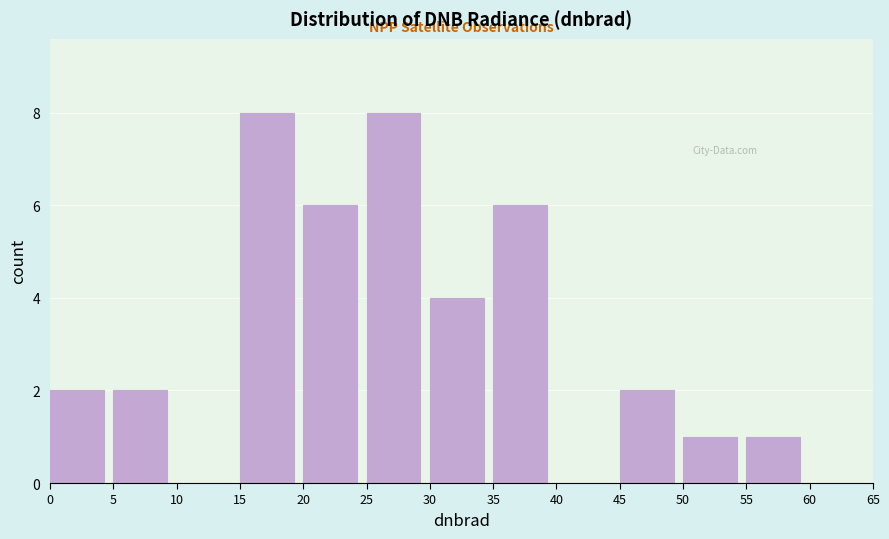

Reading left to right, transcribe this chart: for each bar, give the range it covers on the x-axis and its height. The values are not printed on the chart, so give them approximately, as read against the axis.

0 to 5: 2
5 to 10: 2
10 to 15: 0
15 to 20: 8
20 to 25: 6
25 to 30: 8
30 to 35: 4
35 to 40: 6
40 to 45: 0
45 to 50: 2
50 to 55: 1
55 to 60: 1
60 to 65: 0